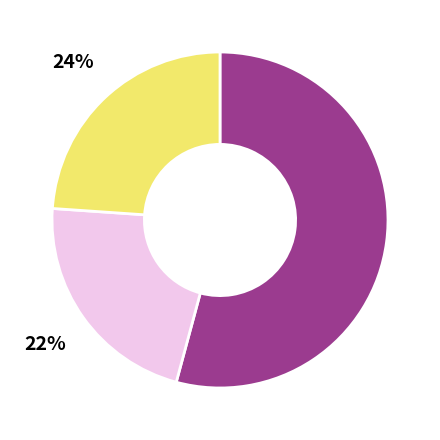

To the nearest percent, what is the difference between the largest and smallest slice percentages?

32%